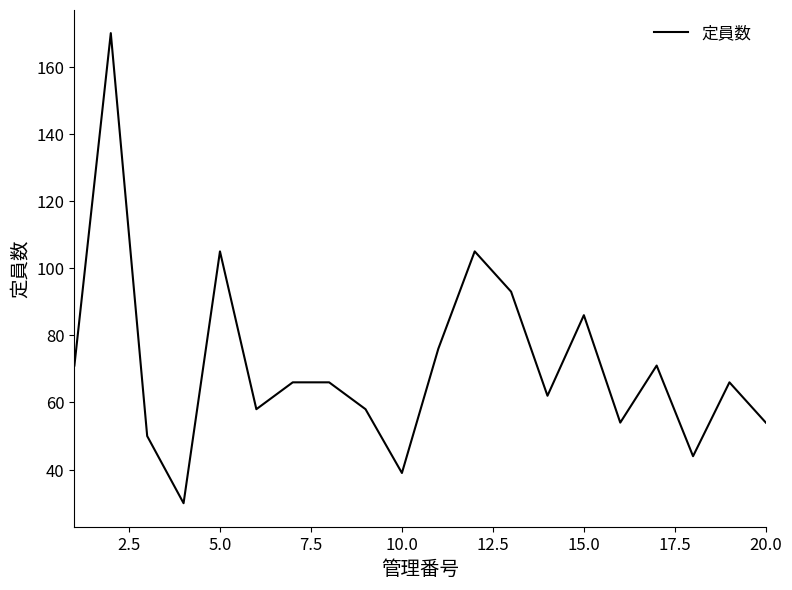

What is the minimum value shown in the chart?

30